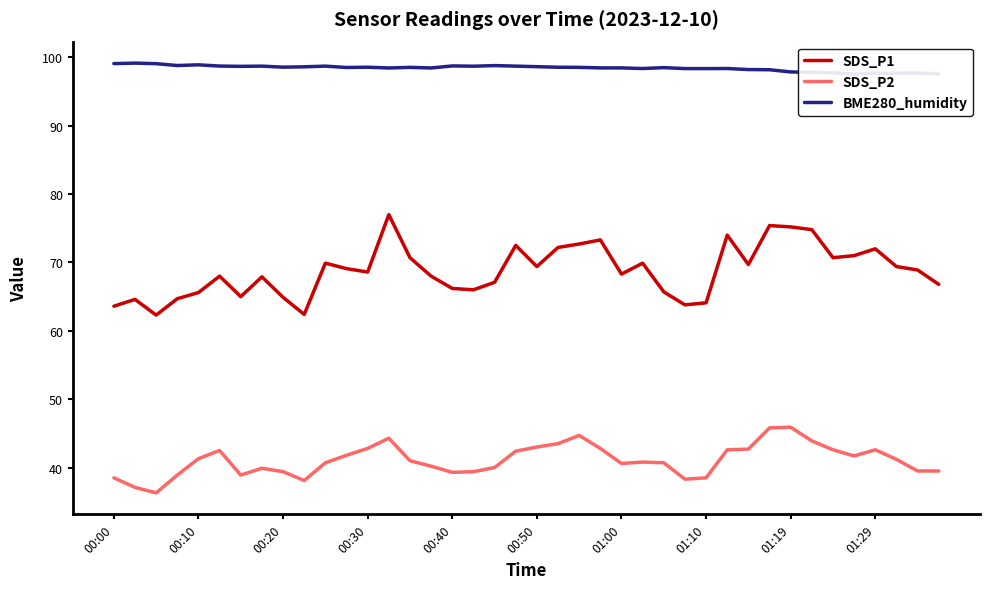

Count the number of data series in this chart.

3